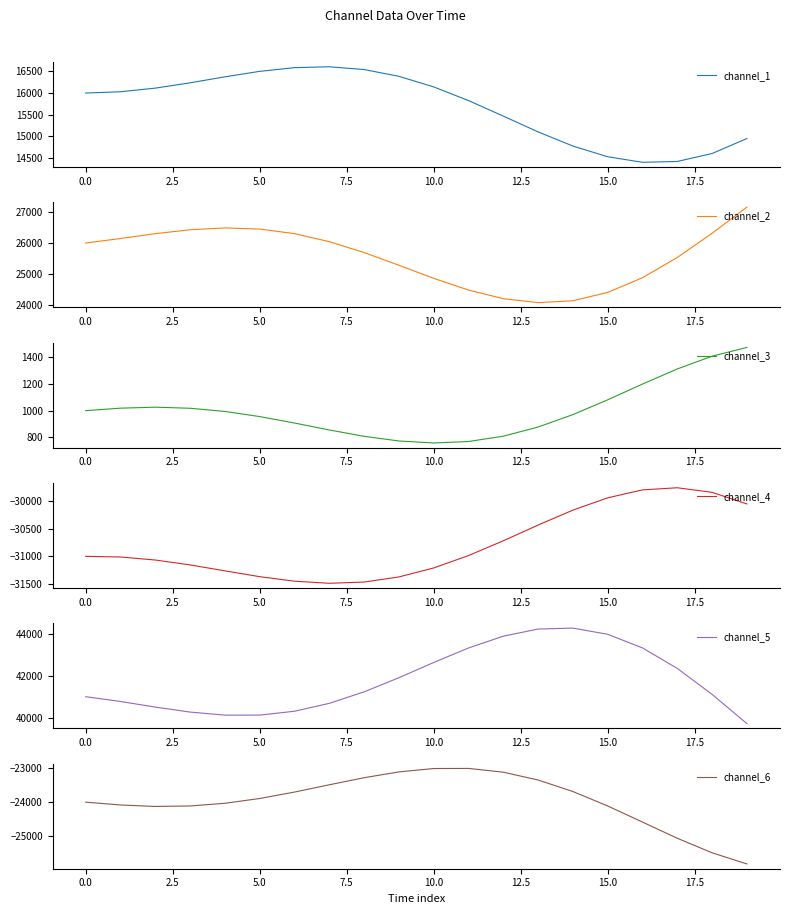

True or false: channel_2 and channel_6 intersect in this chart.

False